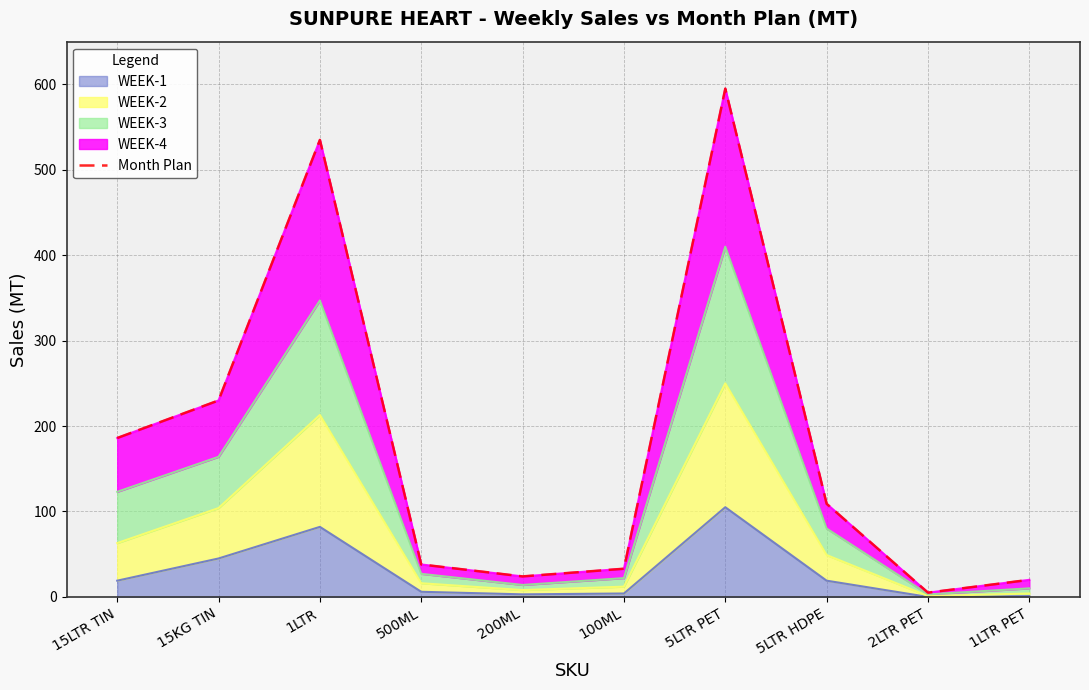

What is the ratio of the value at 1LTR to the value at 5LTR PET?

0.9